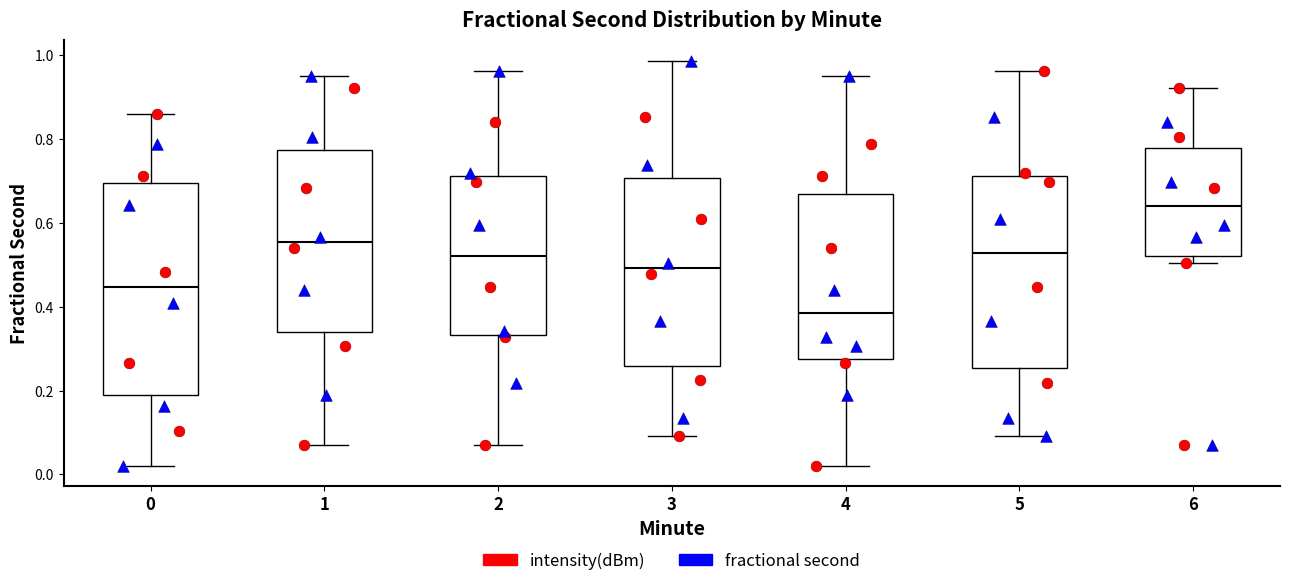

Which box has the highest median line?

6